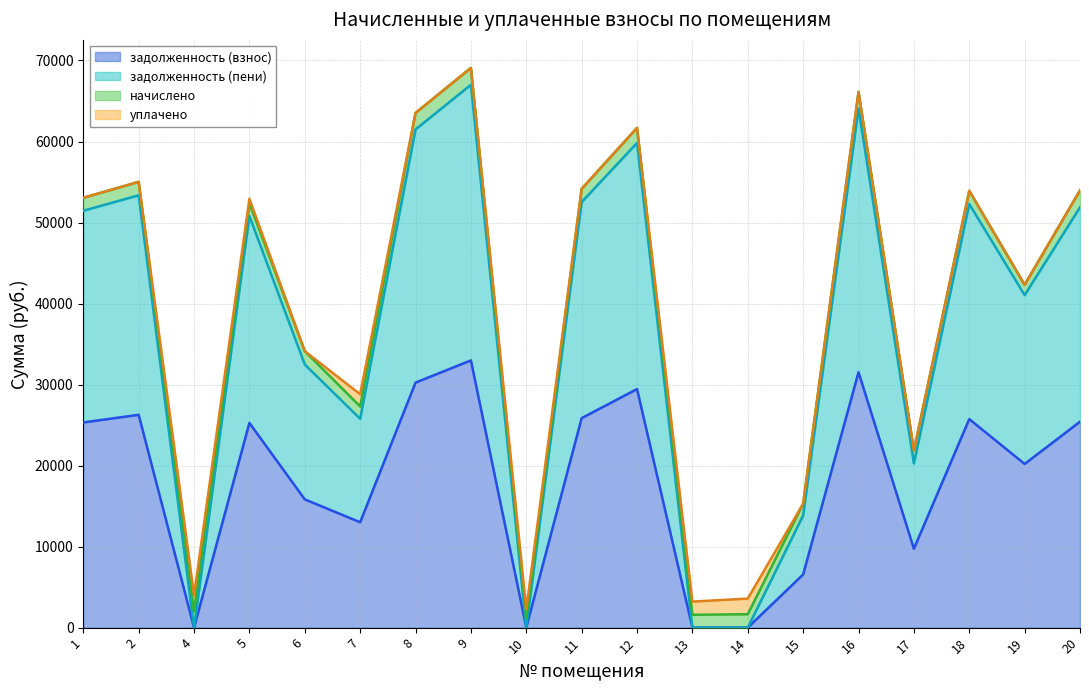

At how many categories does at least one series exceed 13034?

15